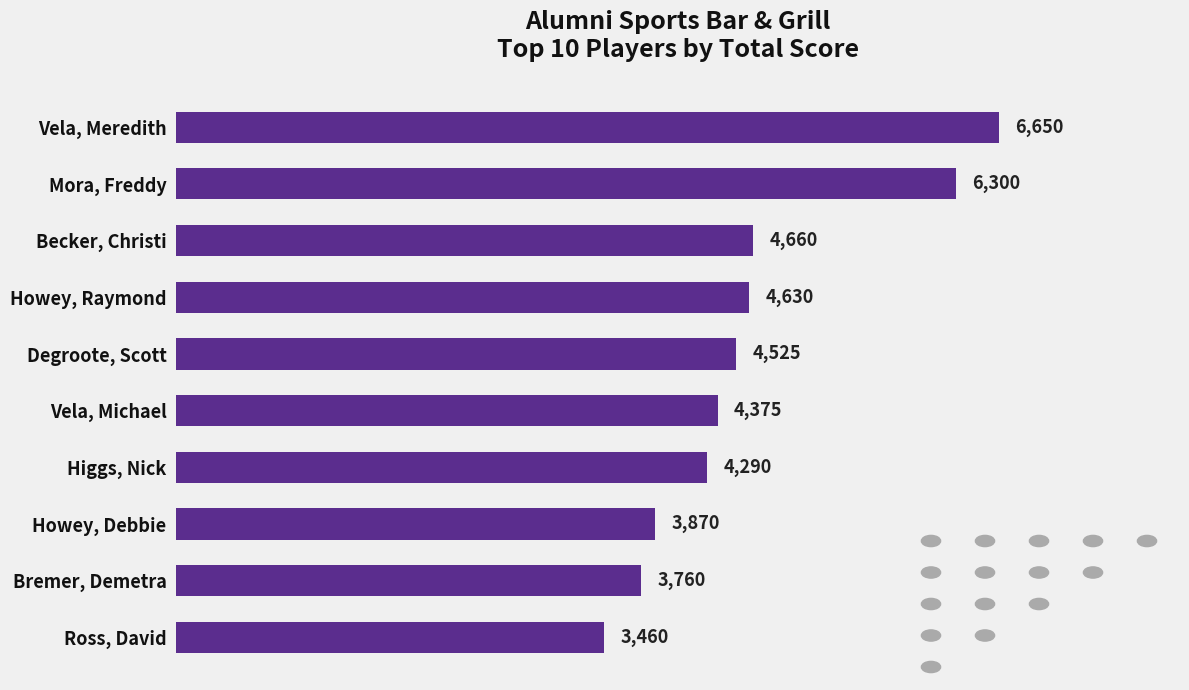

What is the sum of the values at Mora, Freddy and Becker, Christi?

10960